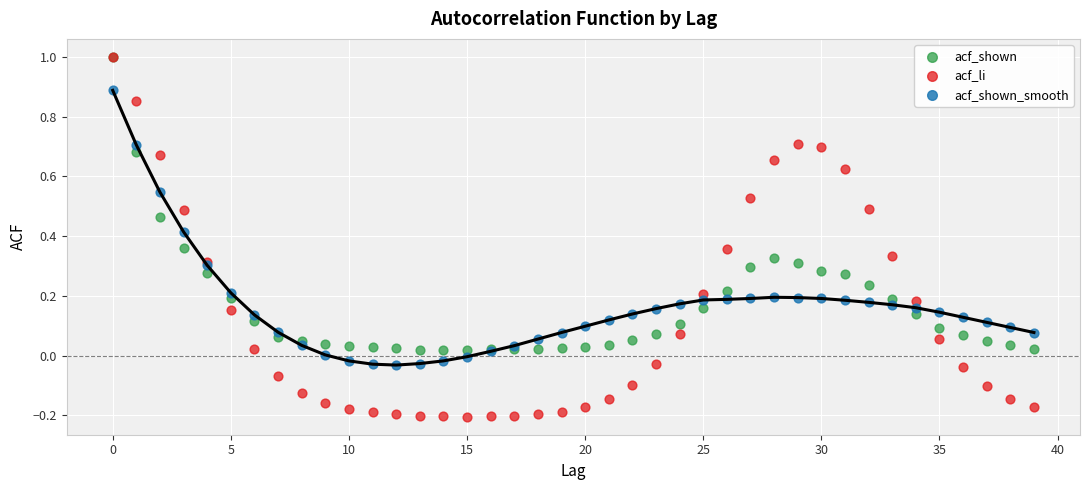

What are all the series names shown in the legend?

acf_shown, acf_li, acf_shown_smooth